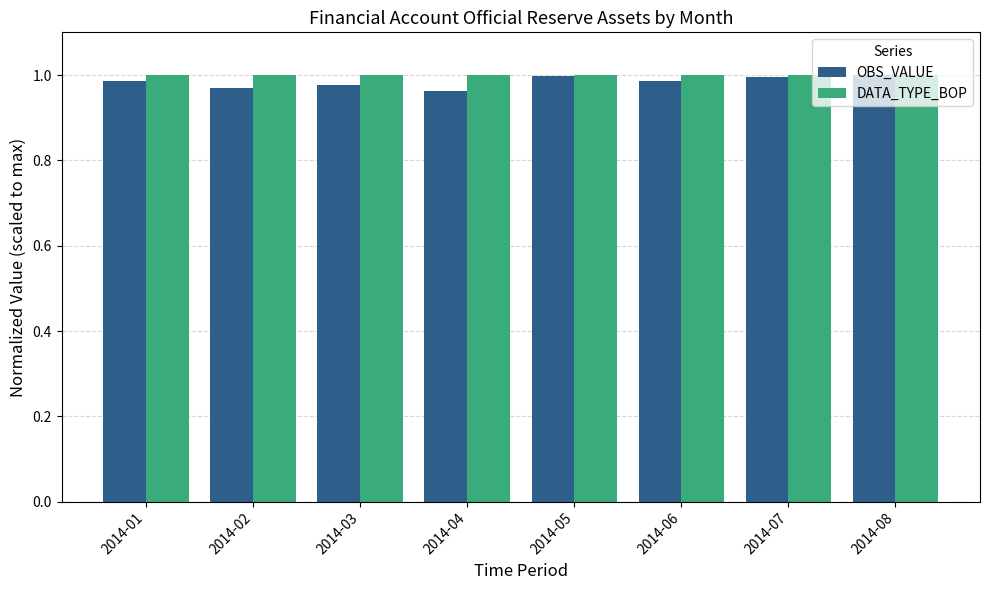

Which series has the widest spread of values?

OBS_VALUE